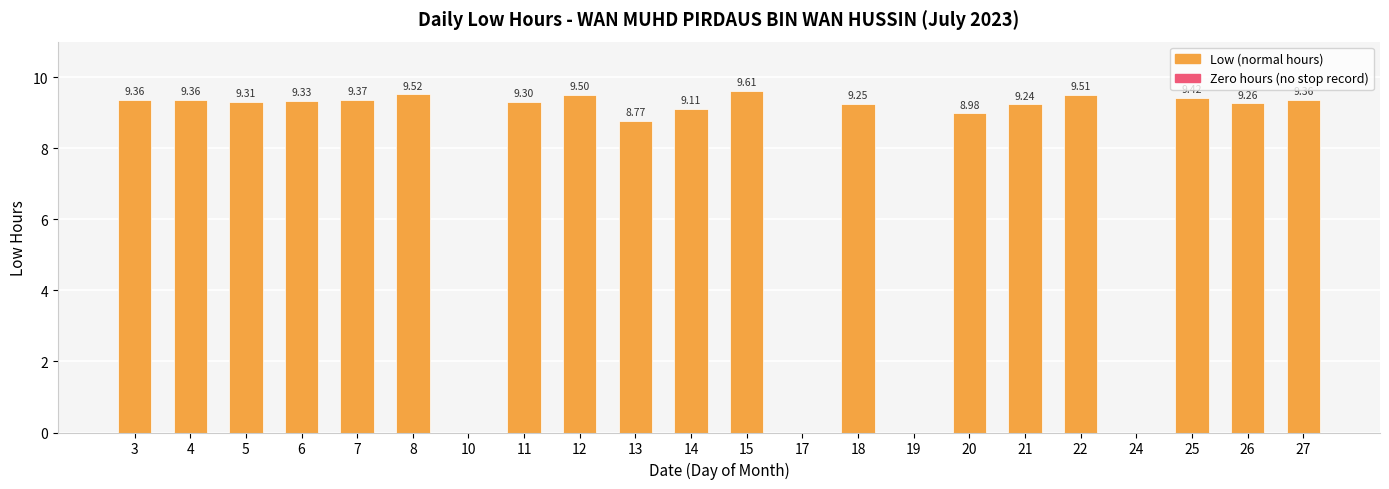

What is the sum of the values at 11 and 25?

18.7